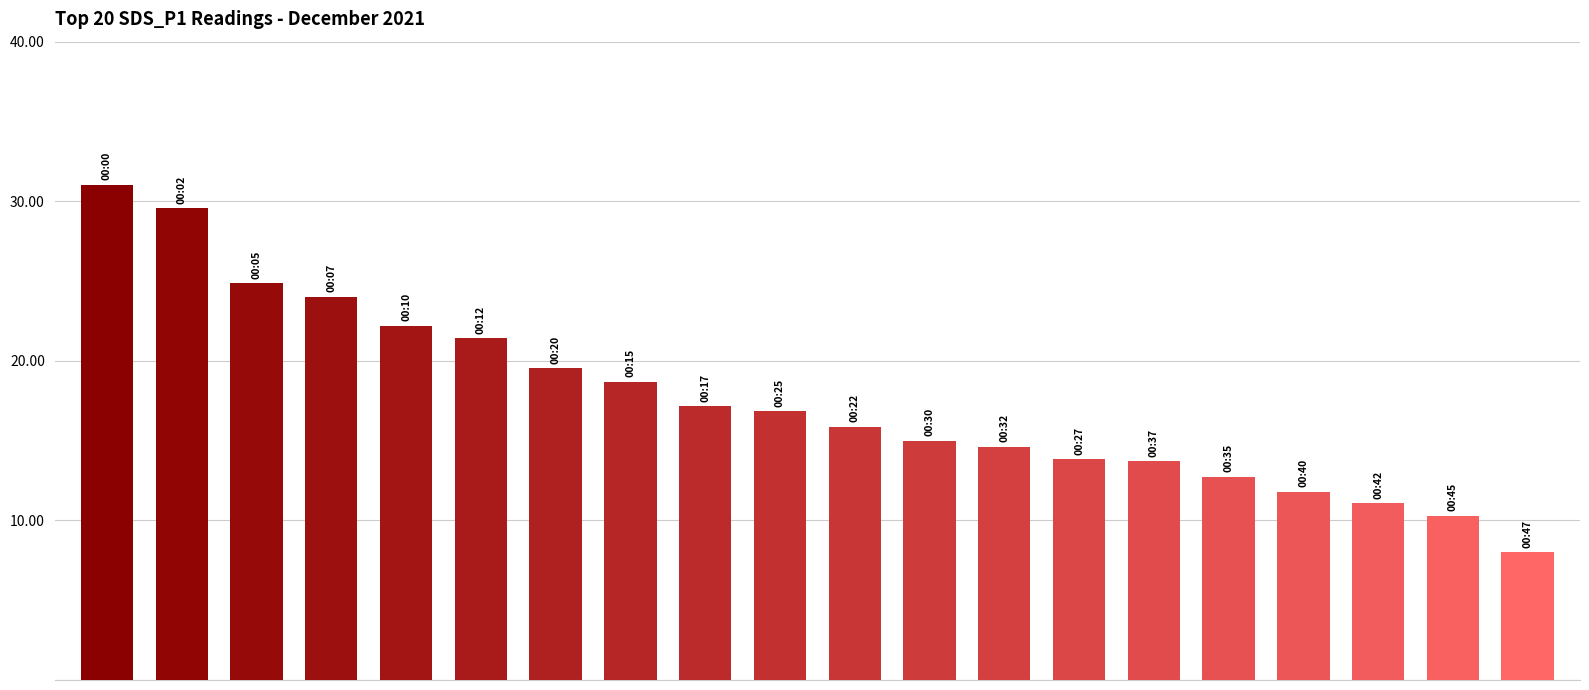

Are the bars horizontal?

No